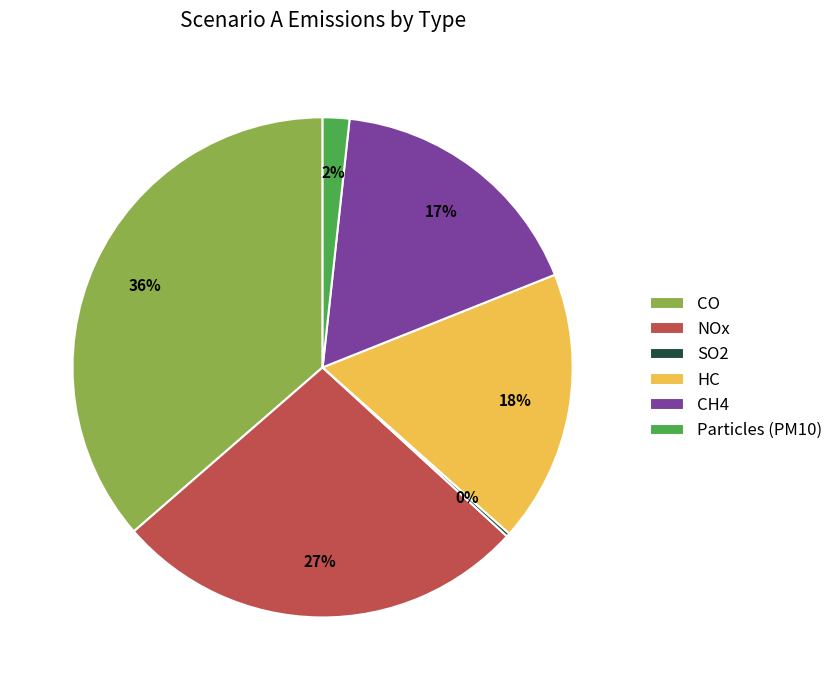

Which category has the biggest portion of the pie?

CO